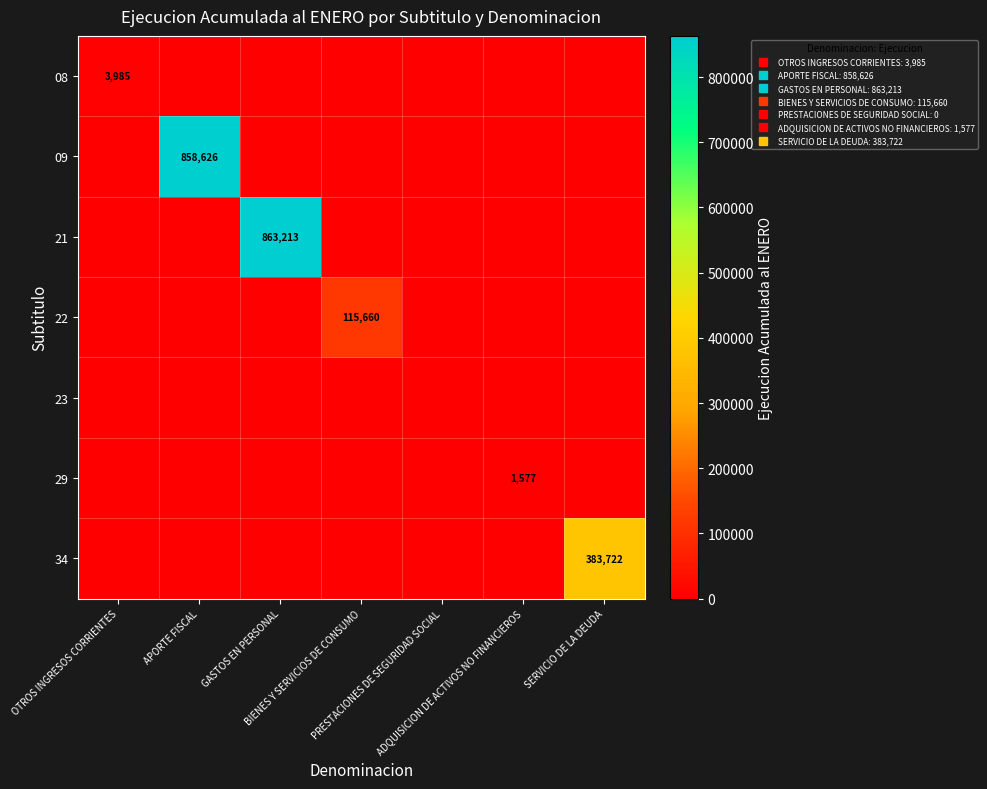

The value of 22 at GASTOS EN PERSONAL is 63532. True or false?

False